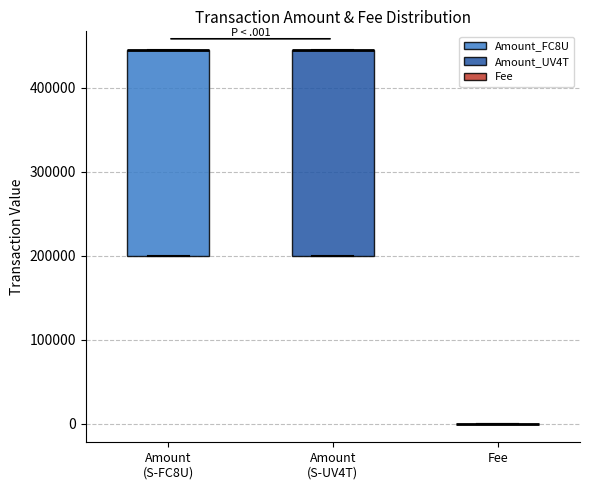

Reading left to right, read every box against the y-axis: the position of its median line, the range the box covers, and the ends of its whiskers. The values are not printed on the chart, so give them approximately, as read against the axis.

Amount (S-FC8U): median 440000 (drawn on the box's upper edge), box 200000 to 440000, whiskers 200000 to 440000
Amount (S-UV4T): median 440000 (drawn on the box's upper edge), box 200000 to 440000, whiskers 200000 to 440000
Fee: box collapsed to a line at 0, whiskers 0 to 0